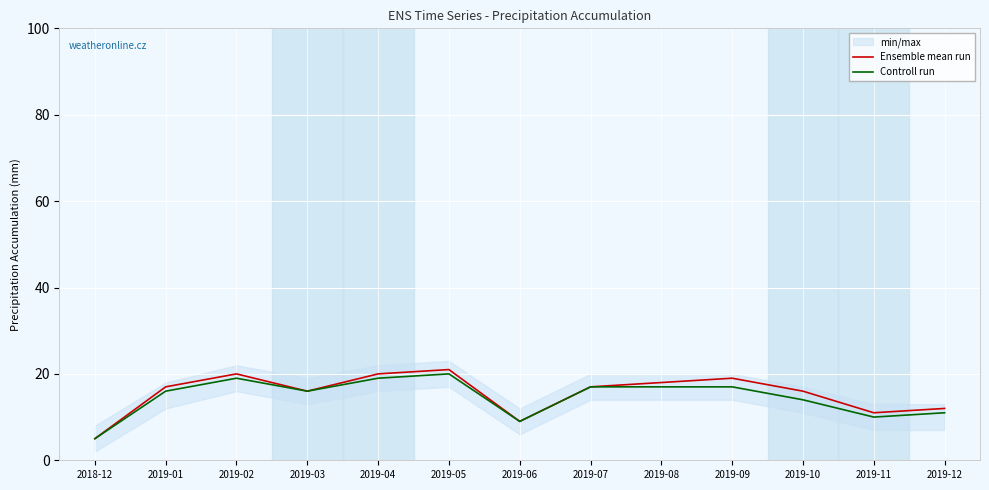

Rank the categories by Controll run value from highest to lowest.

2019-05, 2019-02, 2019-04, 2019-07, 2019-08, 2019-09, 2019-01, 2019-03, 2019-10, 2019-12, 2019-11, 2019-06, 2018-12